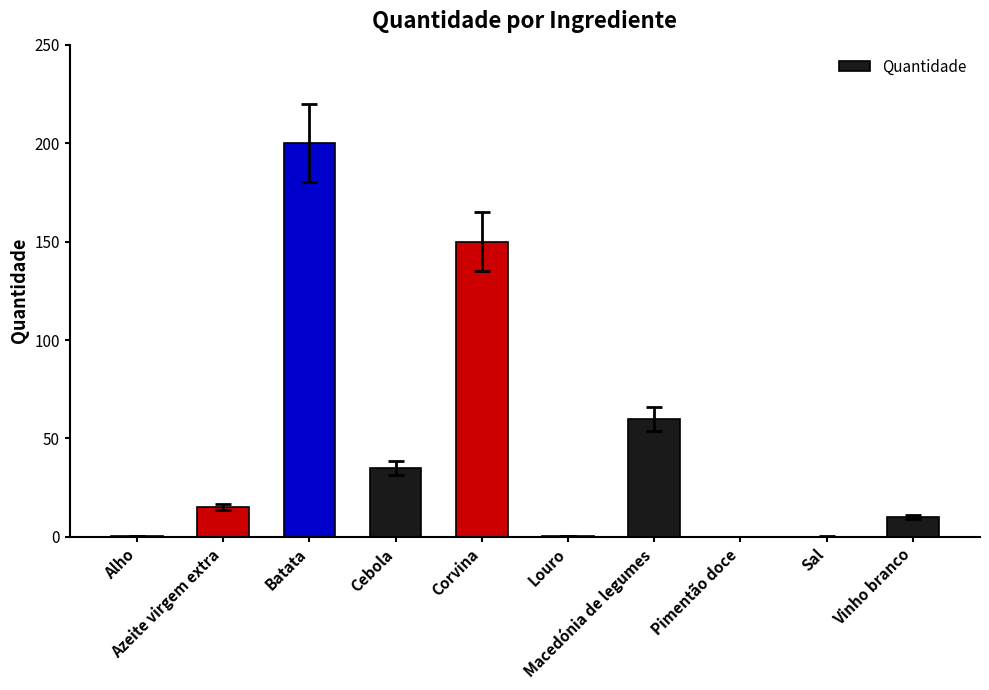

How many series are shown in this chart?

1